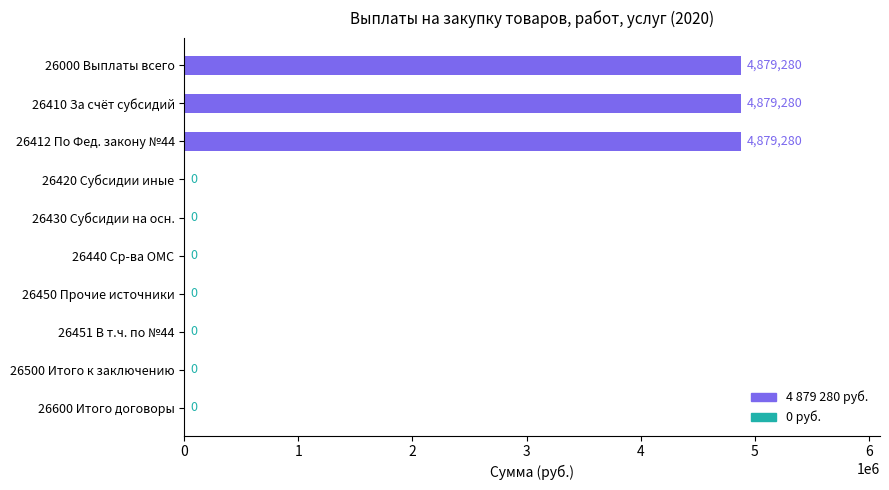

What is the greatest value displayed?

4879280